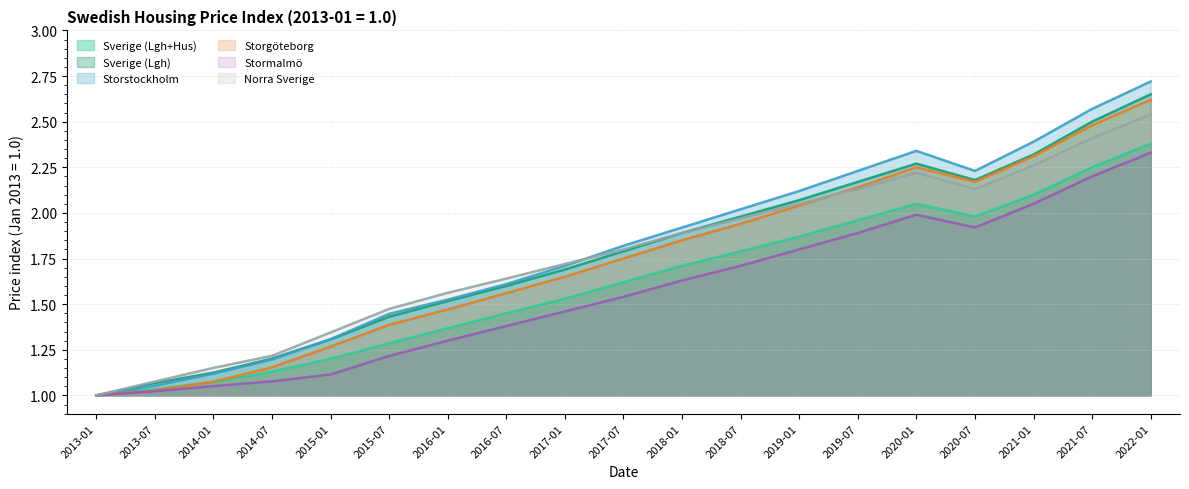

Reading left to right, transcribe all the data shown in this chart.

Sverige (Lgh+Hus): 1.0	1.0	1.1	1.1	1.2	1.3	1.4	1.4	1.5	1.6	1.7	1.8	1.9	2.0	2.0	2.0	2.1	2.2	2.4
Sverige (Lgh): 1.0	1.1	1.1	1.2	1.3	1.4	1.5	1.6	1.7	1.8	1.9	2.0	2.1	2.2	2.3	2.2	2.3	2.5	2.6
Storstockholm: 1.0	1.1	1.1	1.2	1.3	1.4	1.5	1.6	1.7	1.8	1.9	2.0	2.1	2.2	2.3	2.2	2.4	2.6	2.7
Storgöteborg: 1.0	1.0	1.1	1.2	1.3	1.4	1.5	1.6	1.6	1.8	1.9	1.9	2.0	2.1	2.2	2.2	2.3	2.5	2.6
Stormalmö: 1.0	1.0	1.1	1.1	1.1	1.2	1.3	1.4	1.5	1.5	1.6	1.7	1.8	1.9	2.0	1.9	2.0	2.2	2.3
Norra Sverige: 1.0	1.1	1.2	1.2	1.3	1.5	1.6	1.6	1.7	1.8	1.9	2.0	2.0	2.1	2.2	2.1	2.3	2.4	2.5